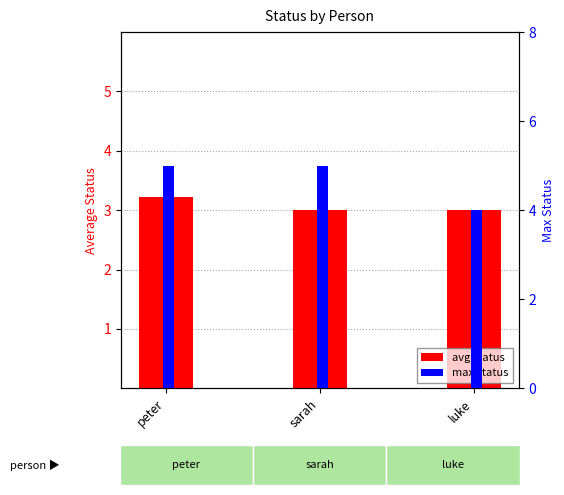

What is the total value across all series at luke?

7.0